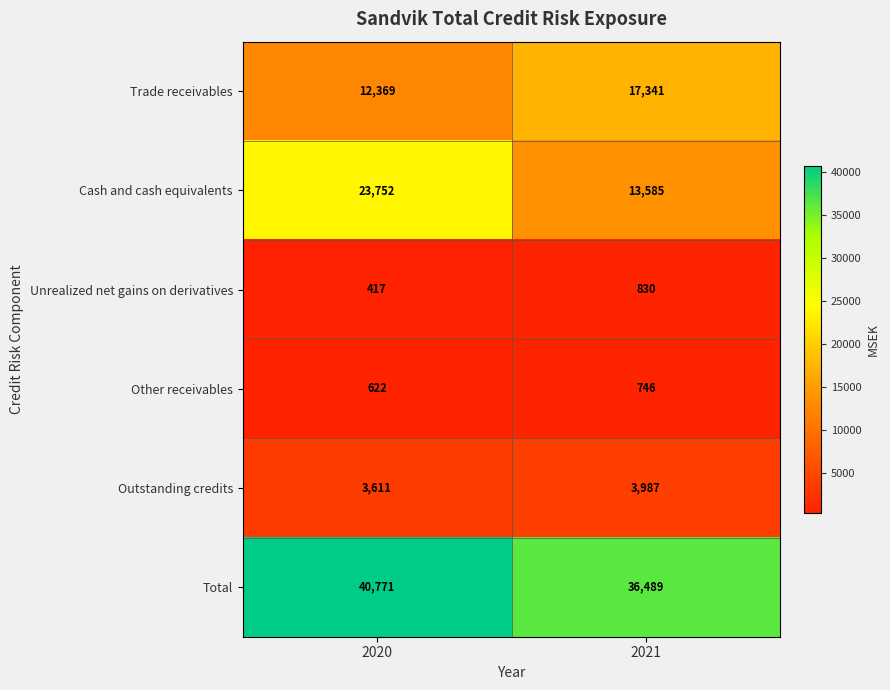

Reading right to left, what are all the values shown in this chart?

Trade receivables: 2021=17341	2020=12369
Cash and cash equivalents: 2021=13585	2020=23752
Unrealized net gains on derivatives: 2021=830	2020=417
Other receivables: 2021=746	2020=622
Outstanding credits: 2021=3987	2020=3611
Total: 2021=36489	2020=40771